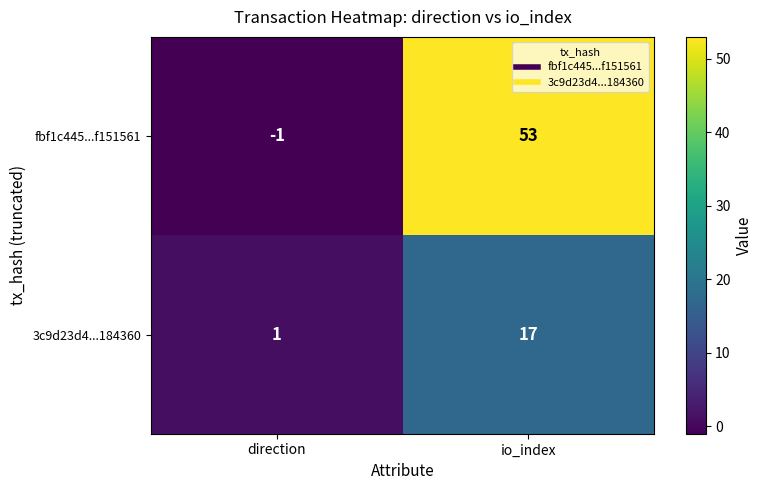

Which category has the highest value across all series?

io_index